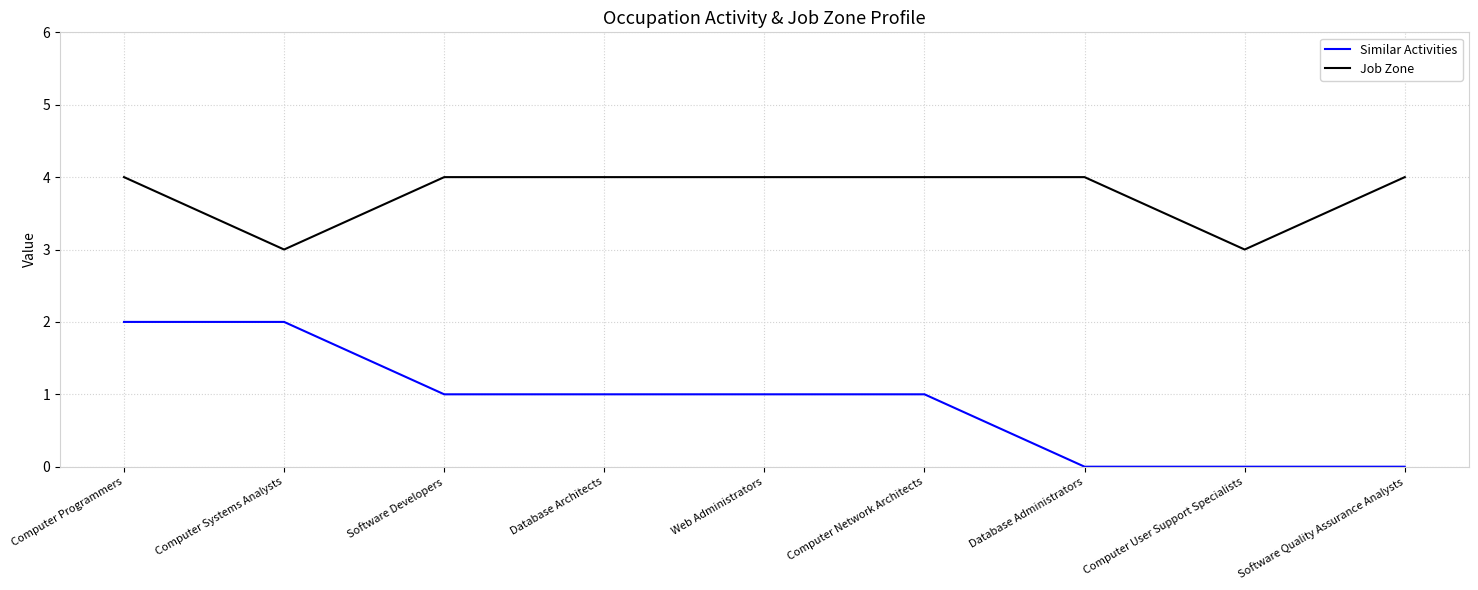

Read the Job Zone value at Computer Network Architects.

4